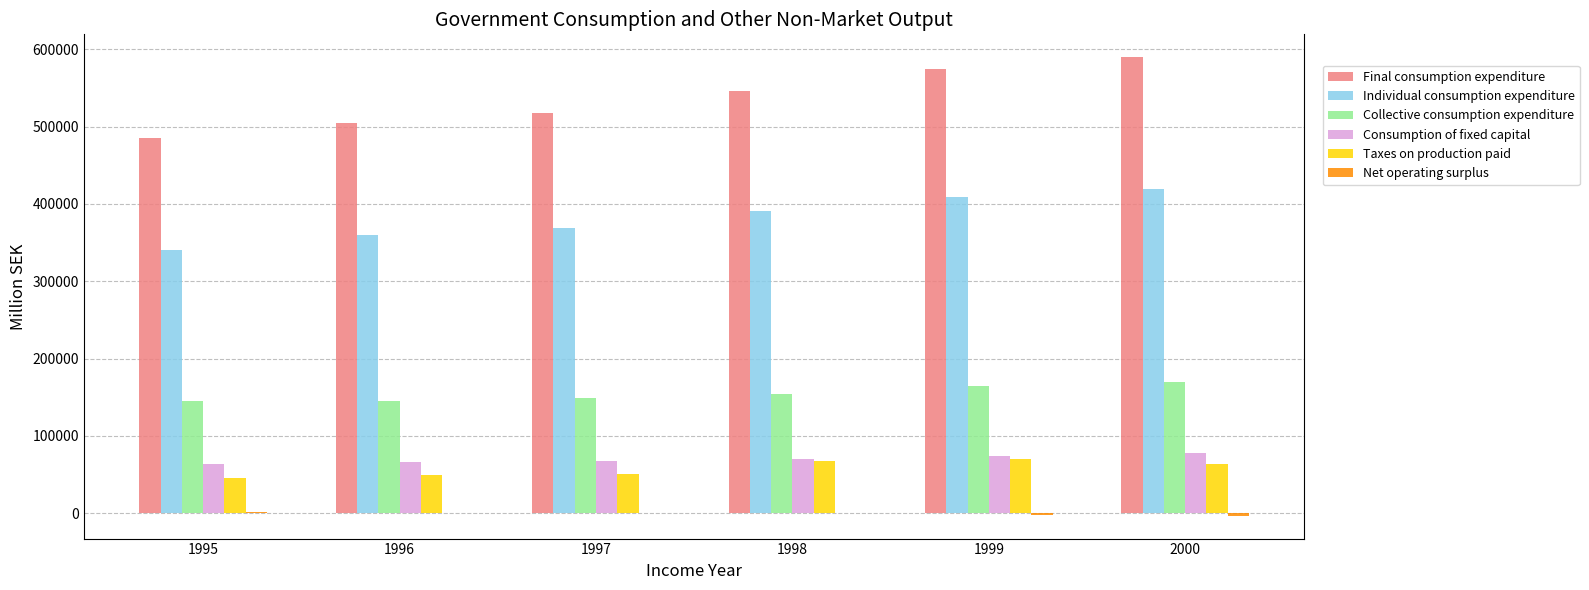

What is the greatest value displayed?

589625